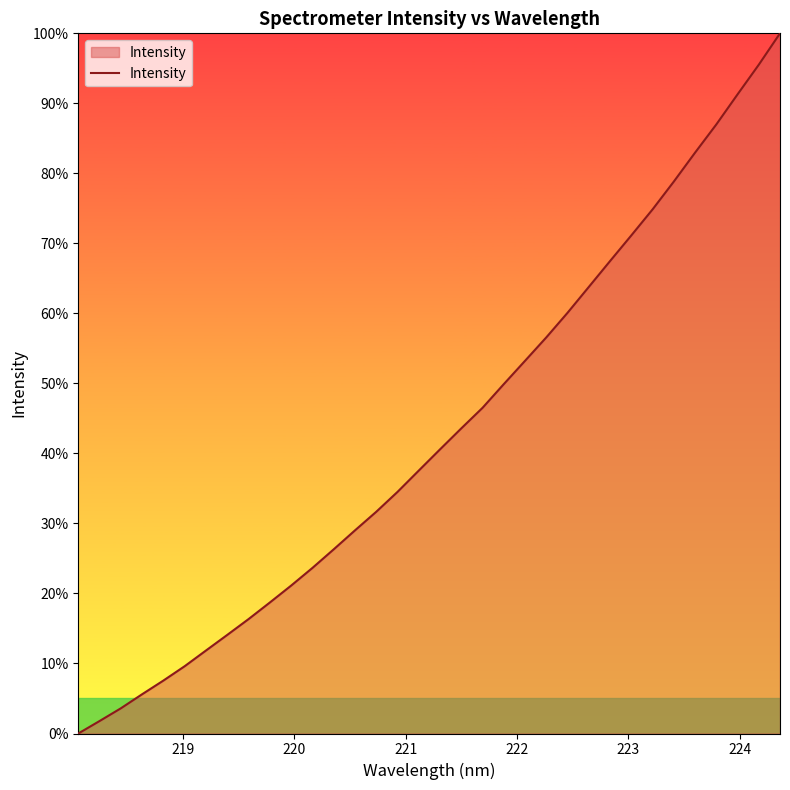

True or false: there are more than 2 points higher than both neighbors.

False